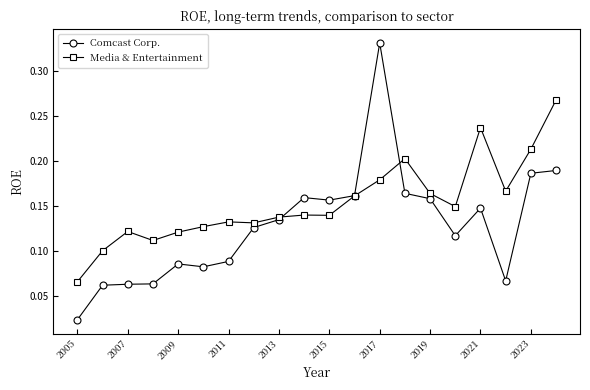

List the series in order of their peak value, highest first.

Comcast Corp., Media & Entertainment